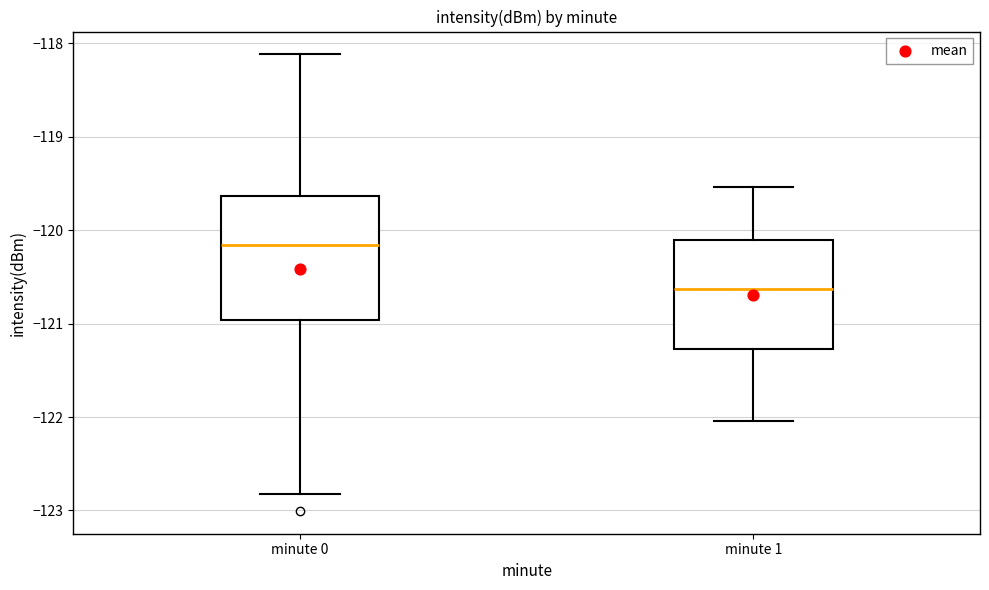

Comparing the boxes themselves (not the whiskers), which one is the tallest?

minute 0